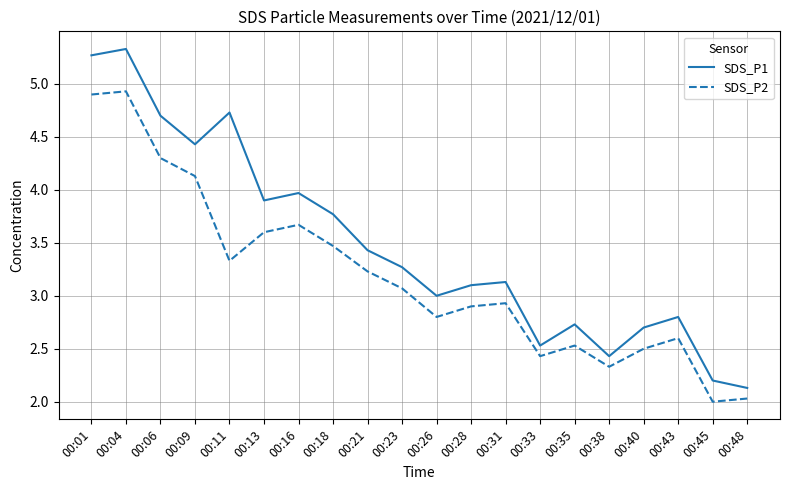

At 00:06, list the series in order from smallest to largest.

SDS_P2, SDS_P1